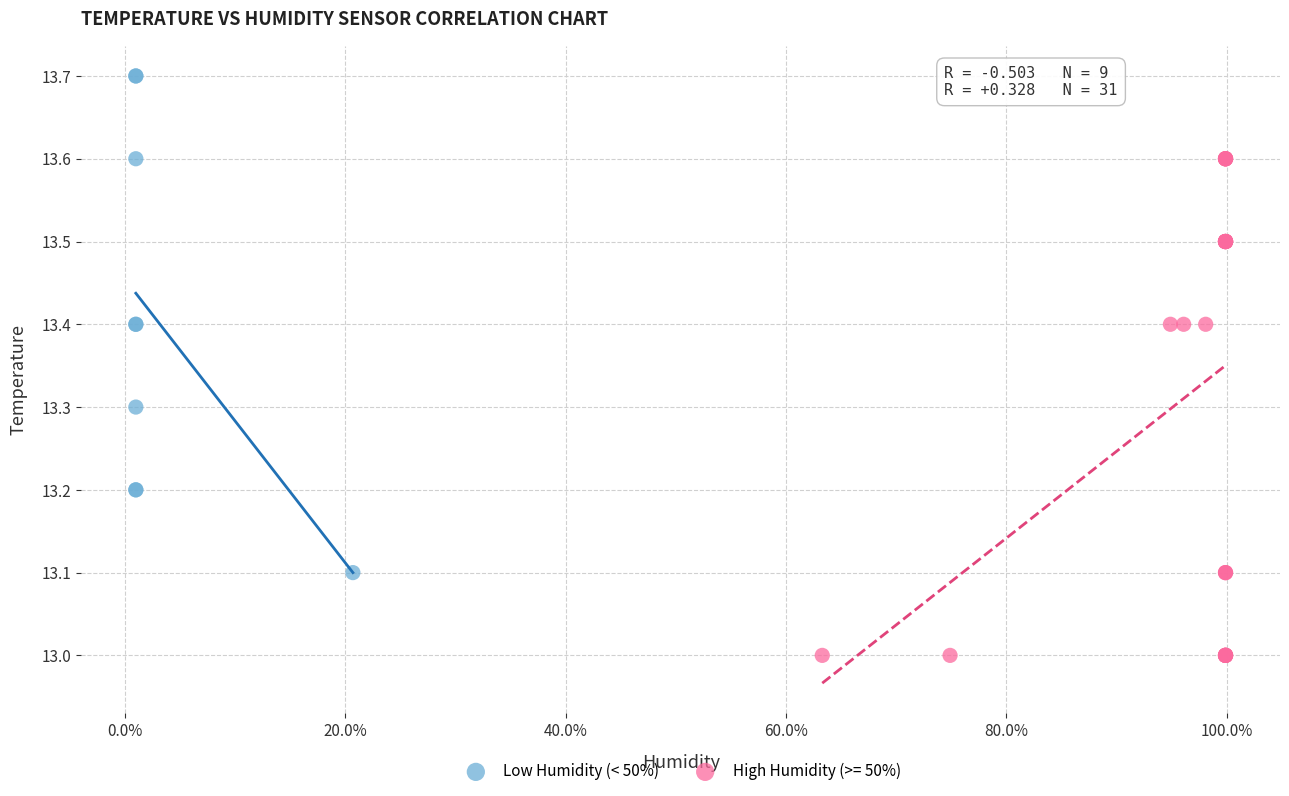

Which series contains the lowest Y value?

High Humidity (>= 50%)